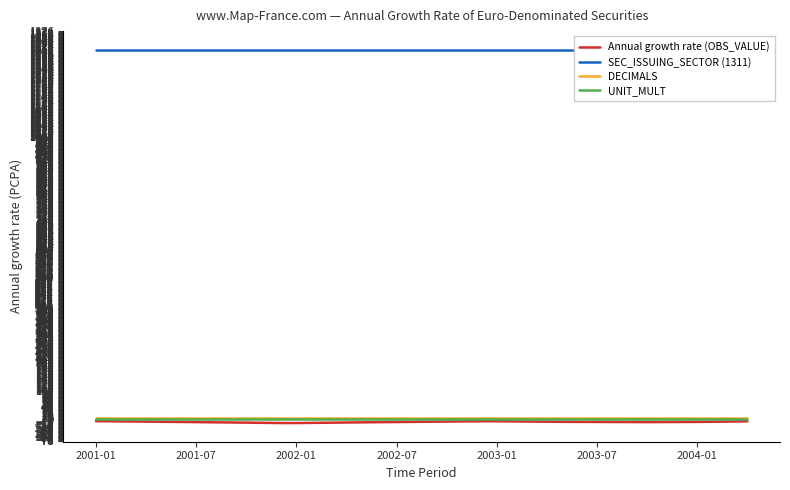

What position from the left is 32?

33